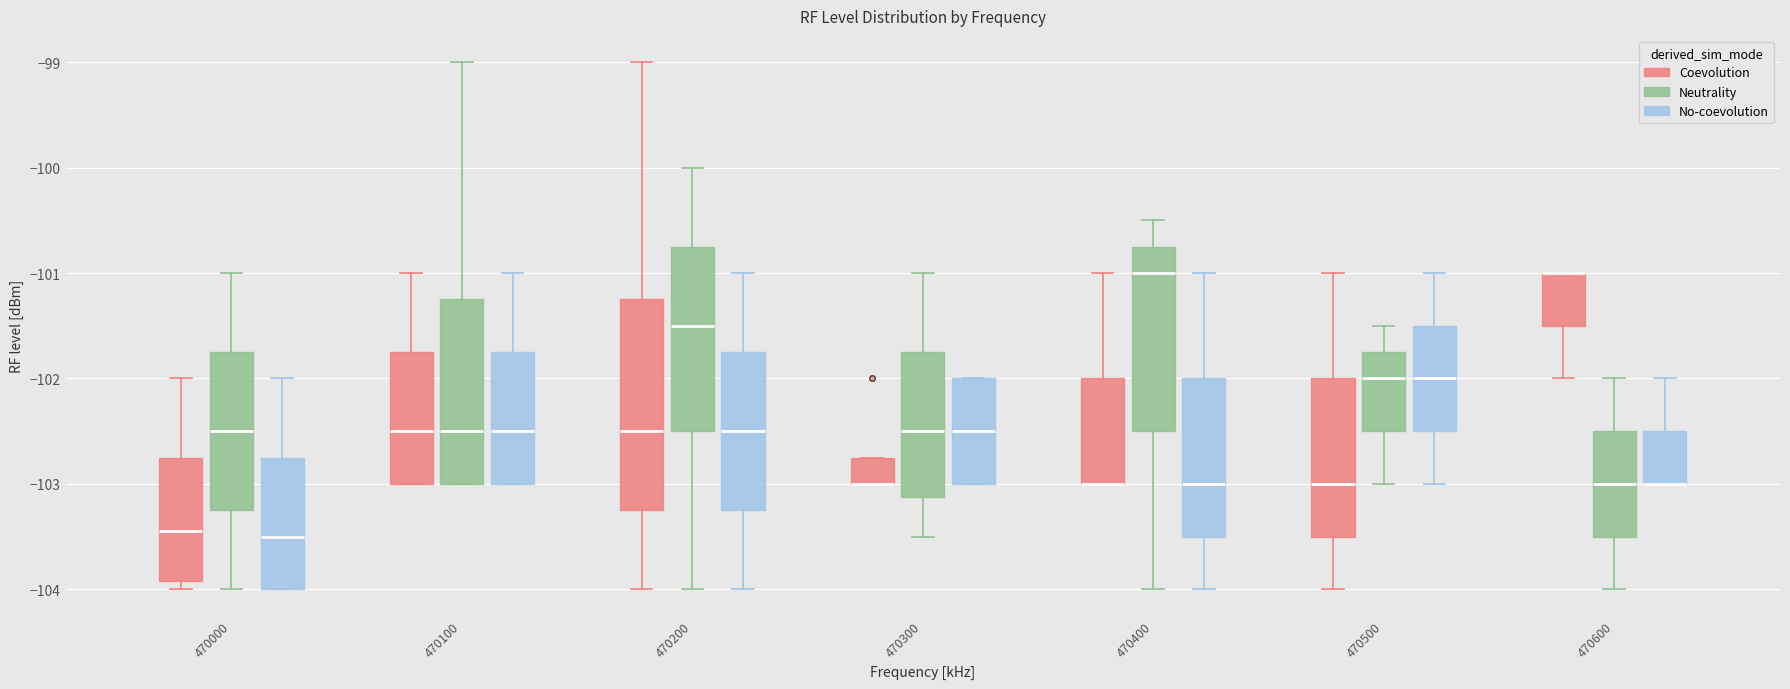

Reading left to right, read every box against the y-axis: the position of its median line, the range the box covers, and the ends of its whiskers. The values are not printed on the chart, so give them approximately, as read against the axis.

470000 (Coevolution): median -103.4, box -103.9 to -102.7, whiskers -104.0 to -102.0
470000 (Neutrality): median -102.5, box -103.2 to -101.7, whiskers -104.0 to -101.0
470000 (No-coevolution): median -103.5, box -104.0 to -102.7, whiskers -104.0 to -102.0
470100 (Coevolution): median -102.5, box -103.0 to -101.7, whiskers -103.0 to -101.0
470100 (Neutrality): median -102.5, box -103.0 to -101.2, whiskers -103.0 to -99.0
470100 (No-coevolution): median -102.5, box -103.0 to -101.7, whiskers -103.0 to -101.0
470200 (Coevolution): median -102.5, box -103.2 to -101.2, whiskers -104.0 to -99.0
470200 (Neutrality): median -101.5, box -102.5 to -100.7, whiskers -104.0 to -100.0
470200 (No-coevolution): median -102.5, box -103.2 to -101.7, whiskers -104.0 to -101.0
470300 (Coevolution): median -103.0 (drawn on the box's lower edge), box -103.0 to -102.7, whiskers -103.0 to -102.7
470300 (Neutrality): median -102.5, box -103.1 to -101.7, whiskers -103.5 to -101.0
470300 (No-coevolution): median -102.5, box -103.0 to -102.0, whiskers -103.0 to -102.0
470400 (Coevolution): median -103.0 (drawn on the box's lower edge), box -103.0 to -102.0, whiskers -103.0 to -101.0
470400 (Neutrality): median -101.0, box -102.5 to -100.7, whiskers -104.0 to -100.5
470400 (No-coevolution): median -103.0, box -103.5 to -102.0, whiskers -104.0 to -101.0
470500 (Coevolution): median -103.0, box -103.5 to -102.0, whiskers -104.0 to -101.0
470500 (Neutrality): median -102.0, box -102.5 to -101.7, whiskers -103.0 to -101.5
470500 (No-coevolution): median -102.0, box -102.5 to -101.5, whiskers -103.0 to -101.0
470600 (Coevolution): median -101.0 (drawn on the box's upper edge), box -101.5 to -101.0, whiskers -102.0 to -101.0
470600 (Neutrality): median -103.0, box -103.5 to -102.5, whiskers -104.0 to -102.0
470600 (No-coevolution): median -103.0 (drawn on the box's lower edge), box -103.0 to -102.5, whiskers -103.0 to -102.0